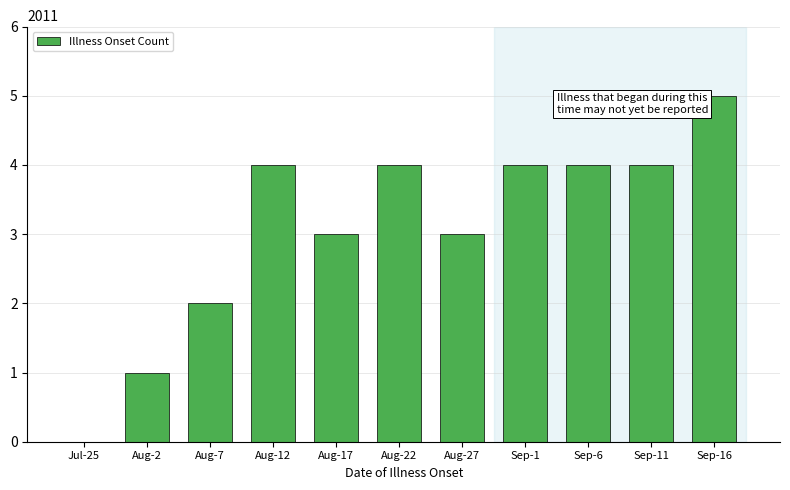

Reading left to right, extract all data points from this chart.

Jul-25=0	Aug-2=1	Aug-7=2	Aug-12=4	Aug-17=3	Aug-22=4	Aug-27=3	Sep-1=4	Sep-6=4	Sep-11=4	Sep-16=5